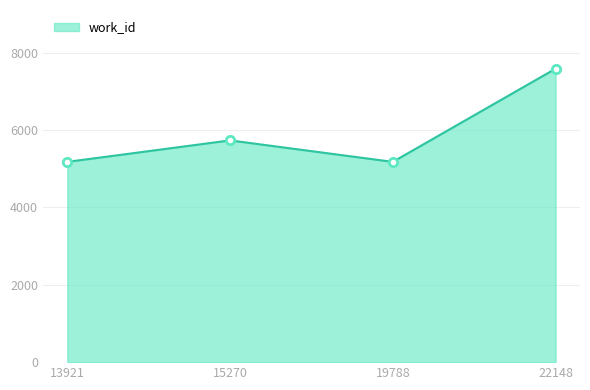

Which label corresponds to the smallest value in the chart?

13921